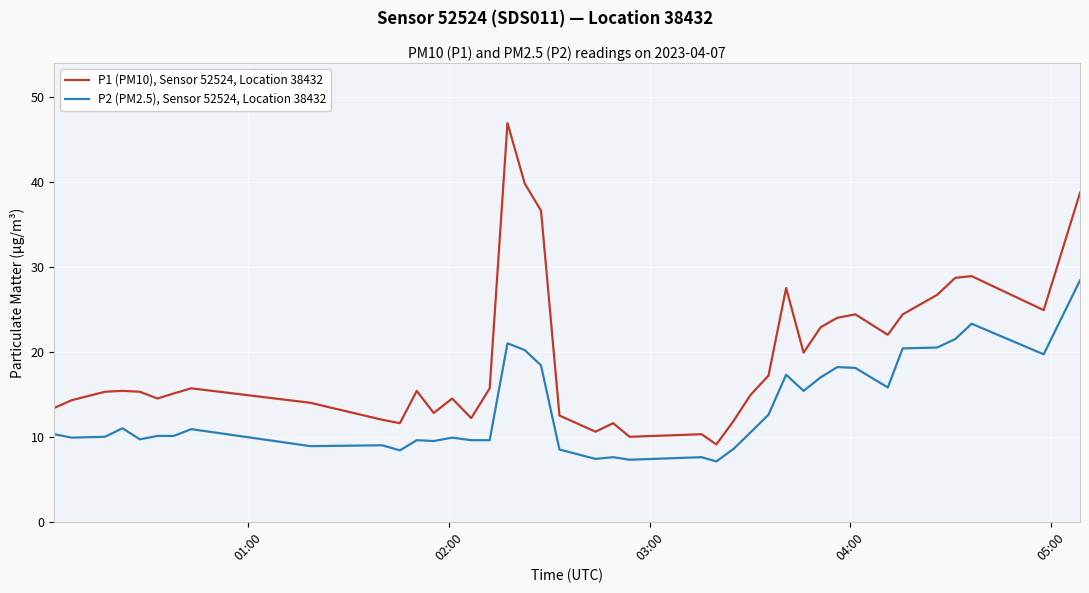

What is the difference between the maximum and minimum values in the P1 (PM10), Sensor 52524, Location 38432 series?

37.8